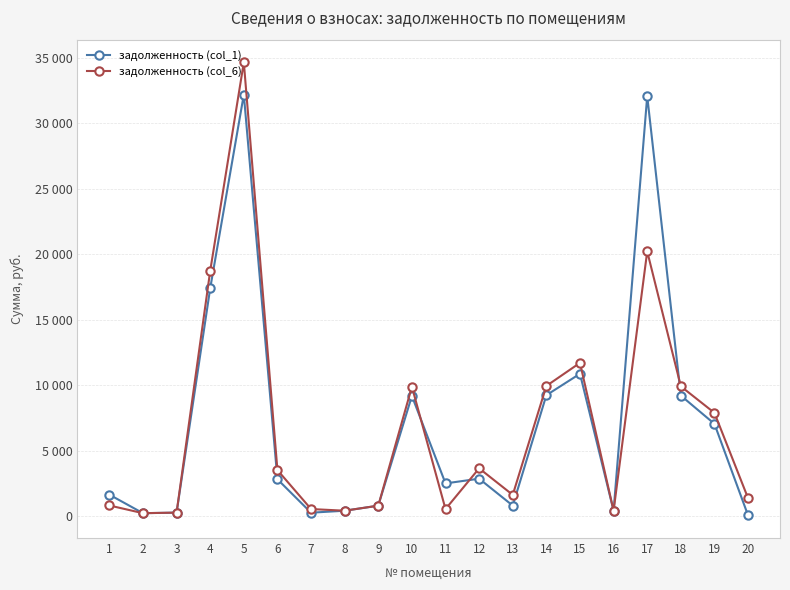

What are all the series names shown in the legend?

задолженность (col_1), задолженность (col_6)